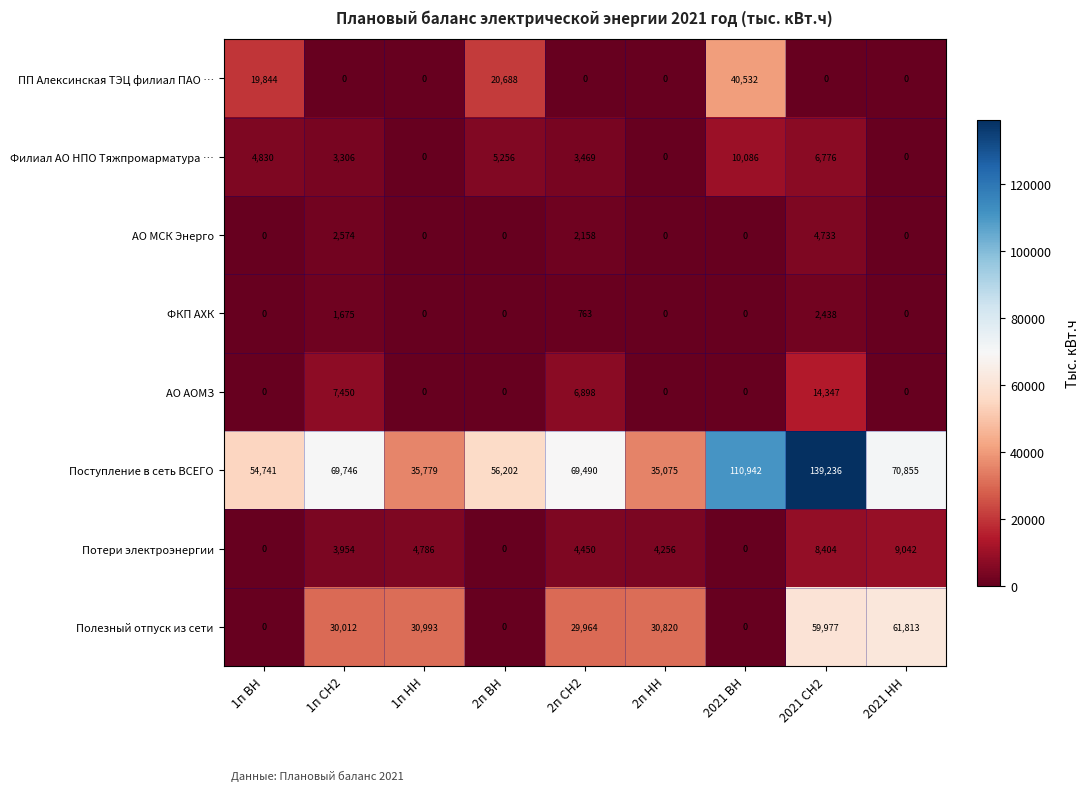

How many series are shown in this chart?

8